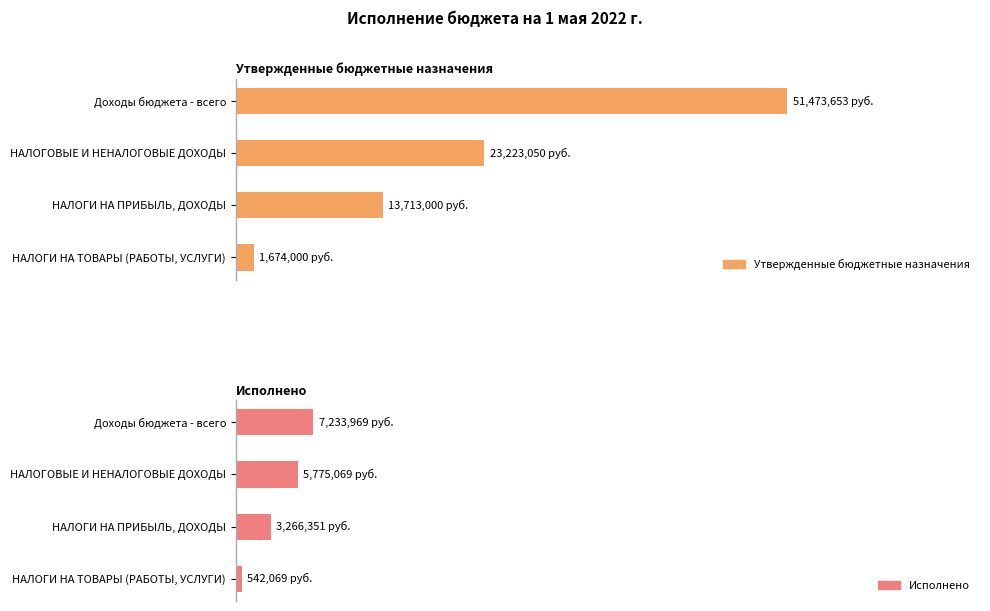

What is the difference between the maximum and minimum values in the Утвержденные бюджетные назначения series?

49799652.5